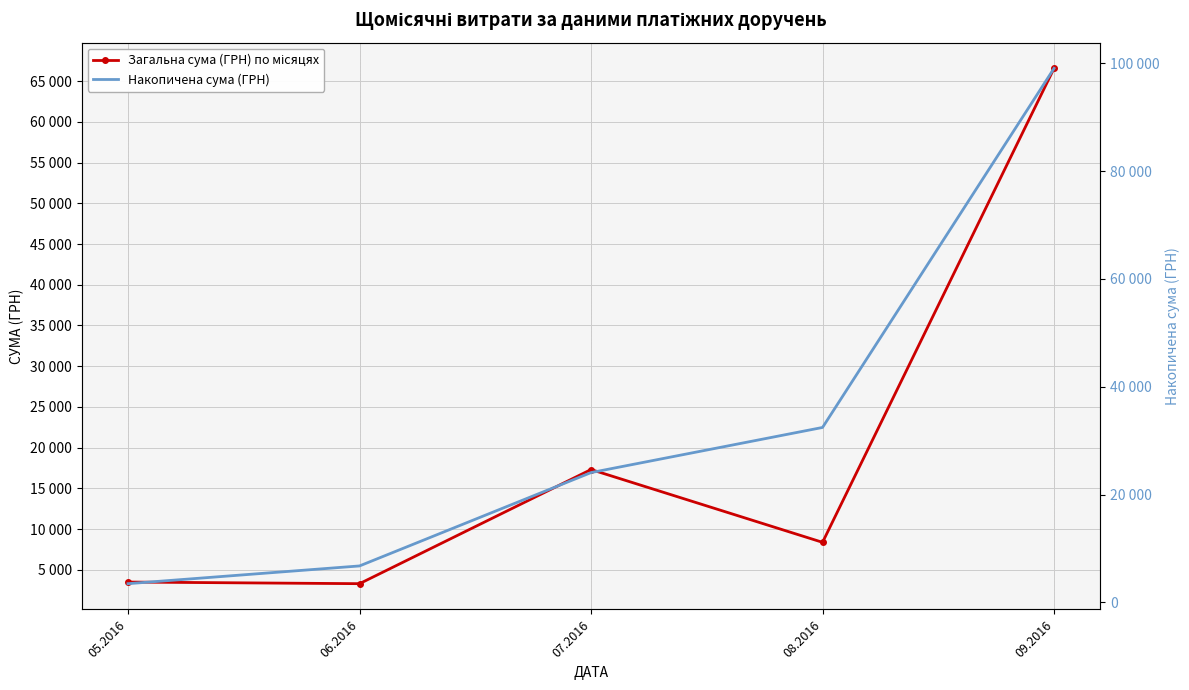

What position from the left is 06.2016?

2